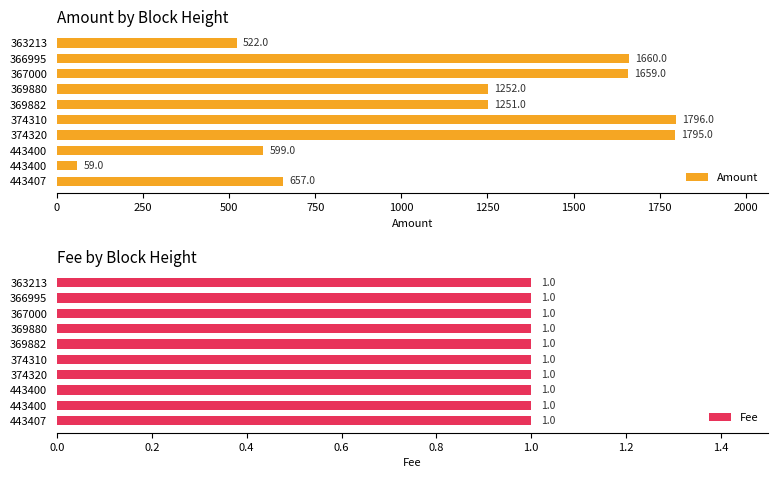

Which series has the largest range (max minus min)?

Amount